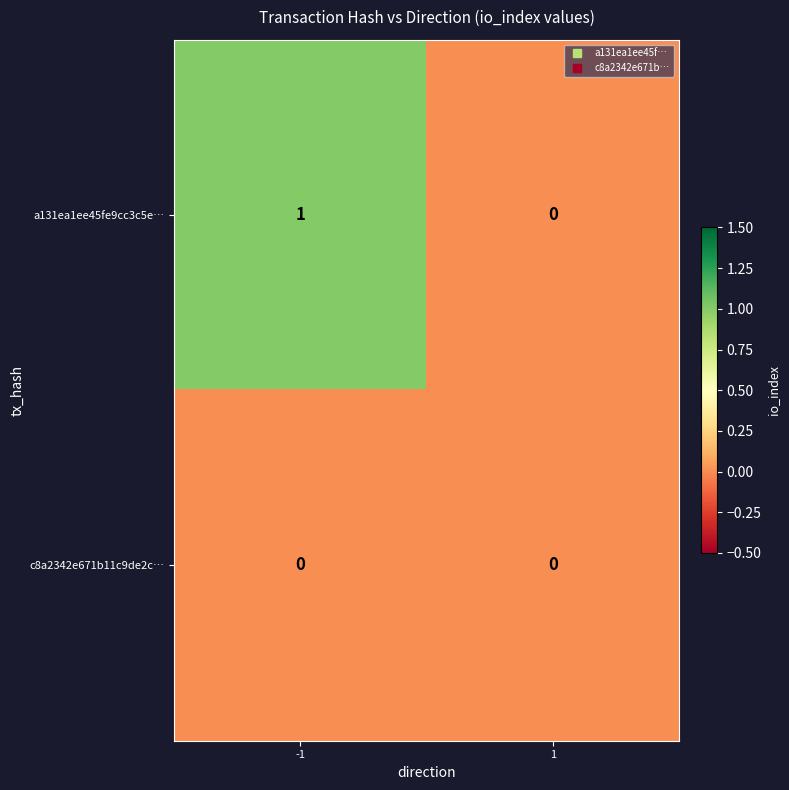

Is it true that a131ea1ee45fe9cc3c5e… equals 0 at 1?

True